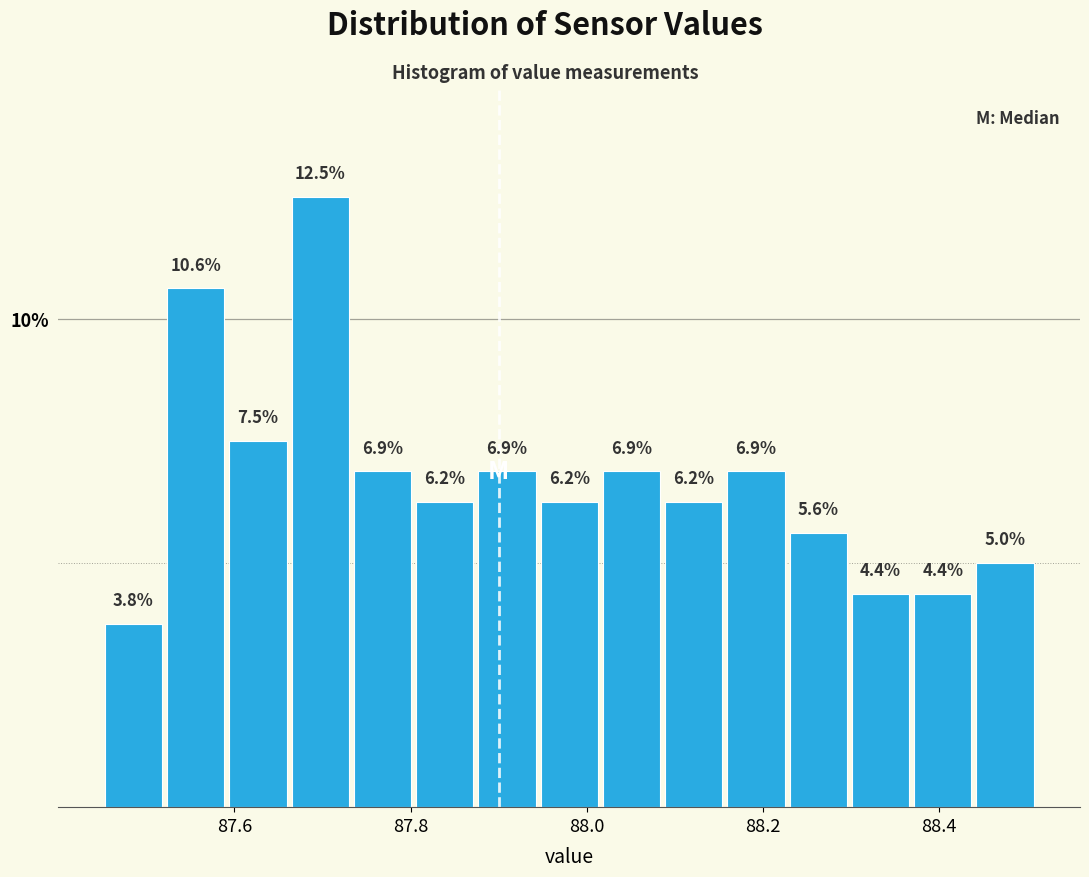

Read against the x-axis, roughly where is the centre of the tallest bar?

87.70